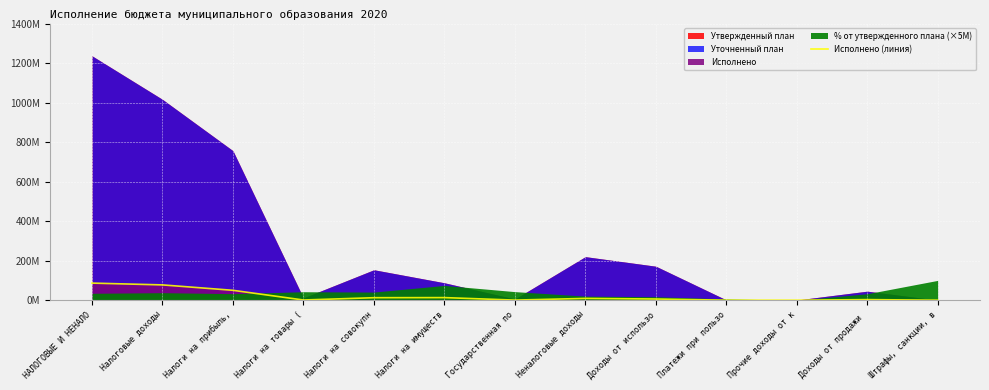

Rank the categories by value from lowest to highest.

Прочие доходы от к, Платежи при пользо, Штрафы, санкции, в, Государственная по, Налоги на товары (, Доходы от продажи , Доходы от использо, Неналоговые доходы, Налоги на совокупн, Налоги на имуществ, Налоги на прибыль,, Налоговые доходы, НАЛОГОВЫЕ И НЕНАЛО